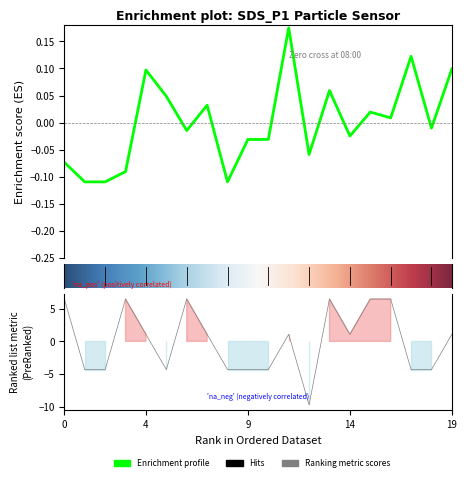

Reading right to left, what are all the values shown in this chart?

SDS_P1: 0.1	-0.0	0.1	0.0	0.0	-0.0	0.1	-0.1	0.2	-0.0	-0.0	-0.1	0.0	-0.0	0.0	0.1	-0.1	-0.1	-0.1	-0.1
Signal: 1.1	-4.3	-4.3	6.5	6.5	1.1	6.5	-9.7	1.1	-4.3	-4.3	-4.3	1.1	6.5	-4.3	1.1	6.5	-4.3	-4.3	6.5